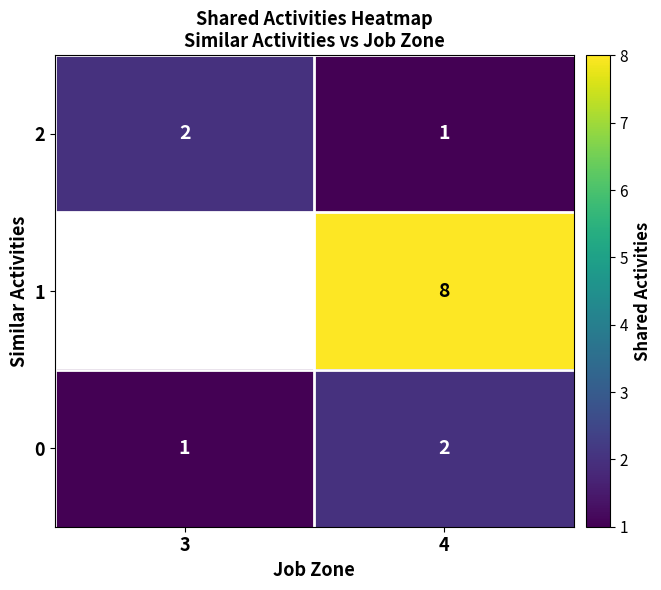

What is the difference between the highest and lowest values at 3?

1.0